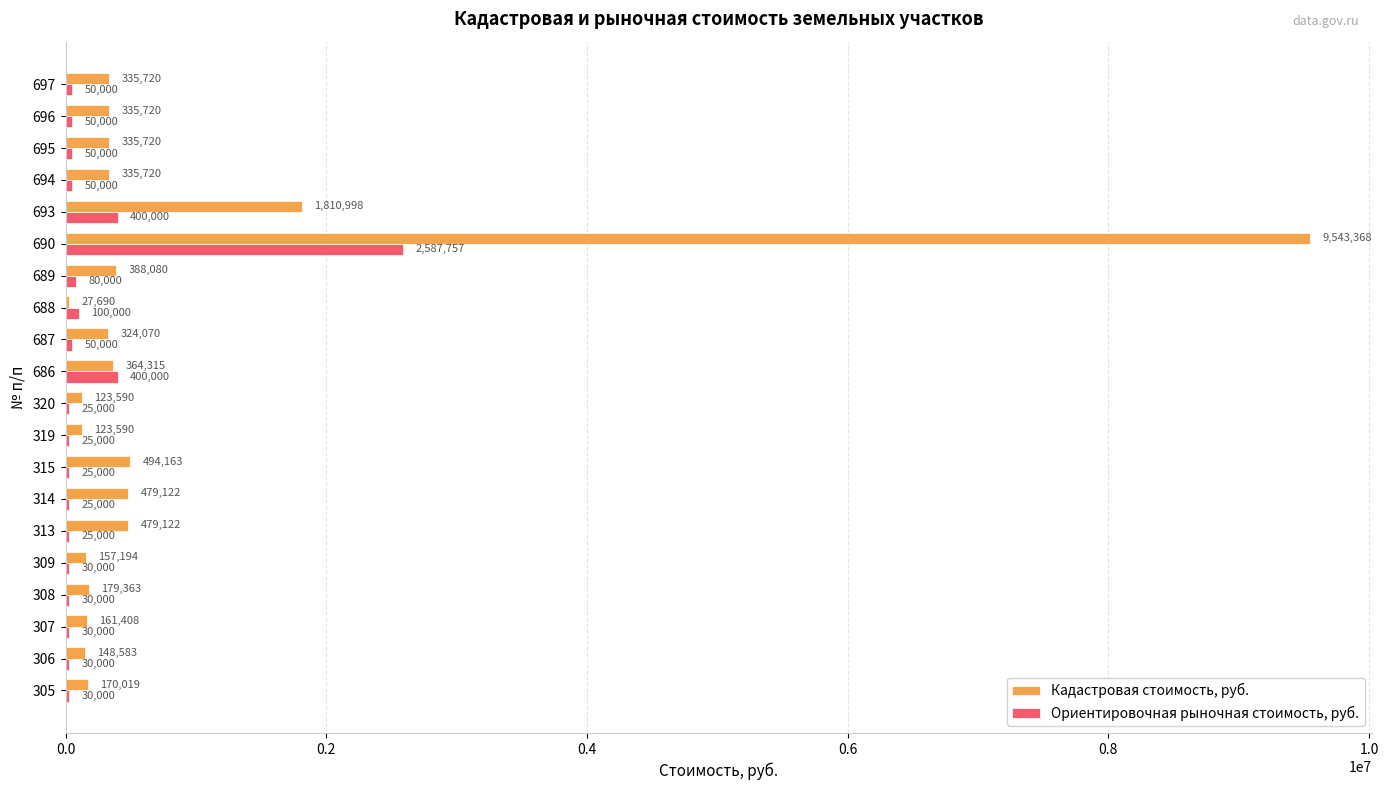

Count the number of data series in this chart.

2